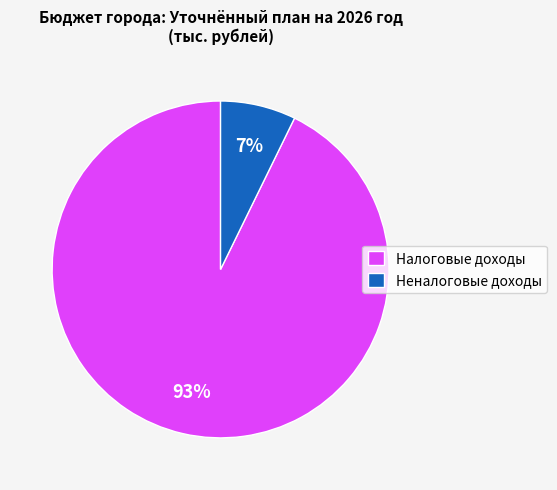

Which slice is the smallest?

Неналоговые доходы